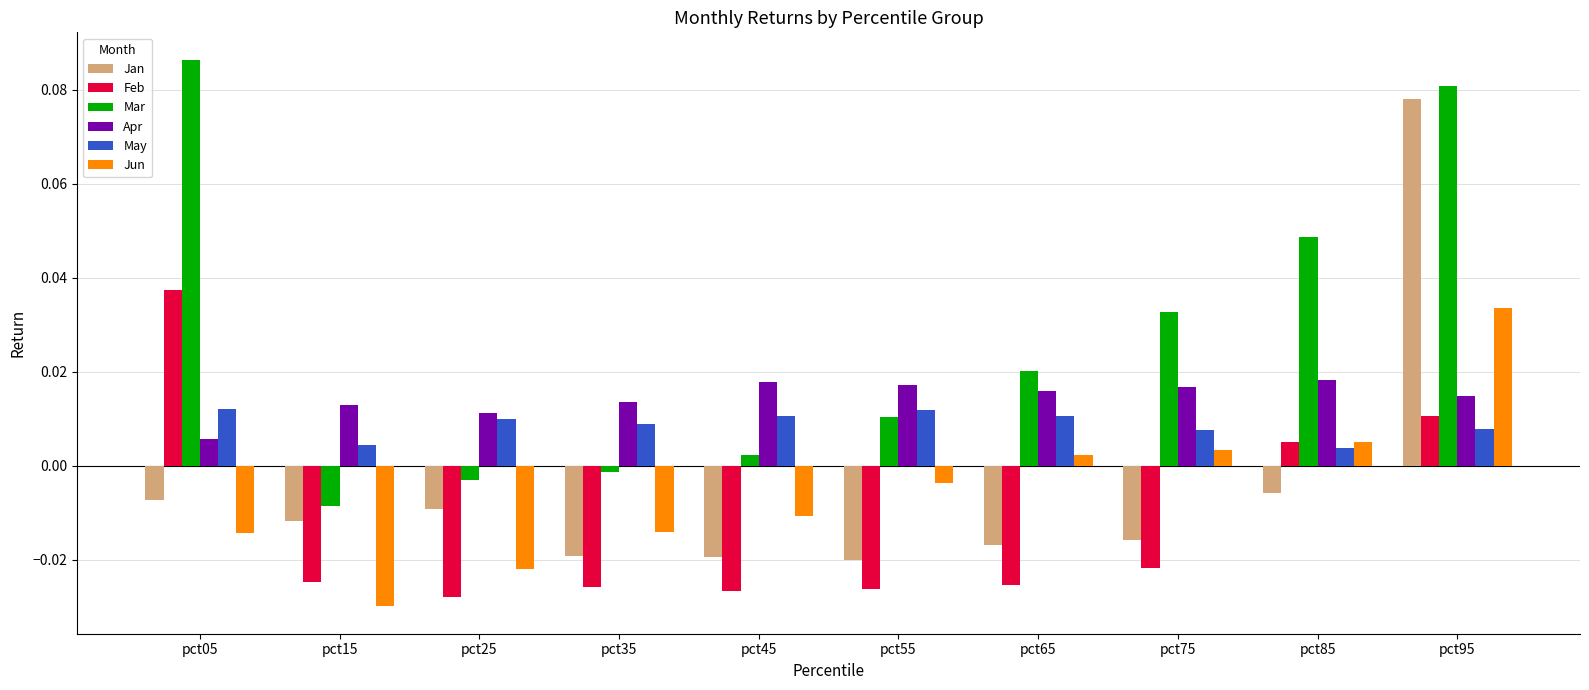

Which series has the largest total across all categories?

Mar